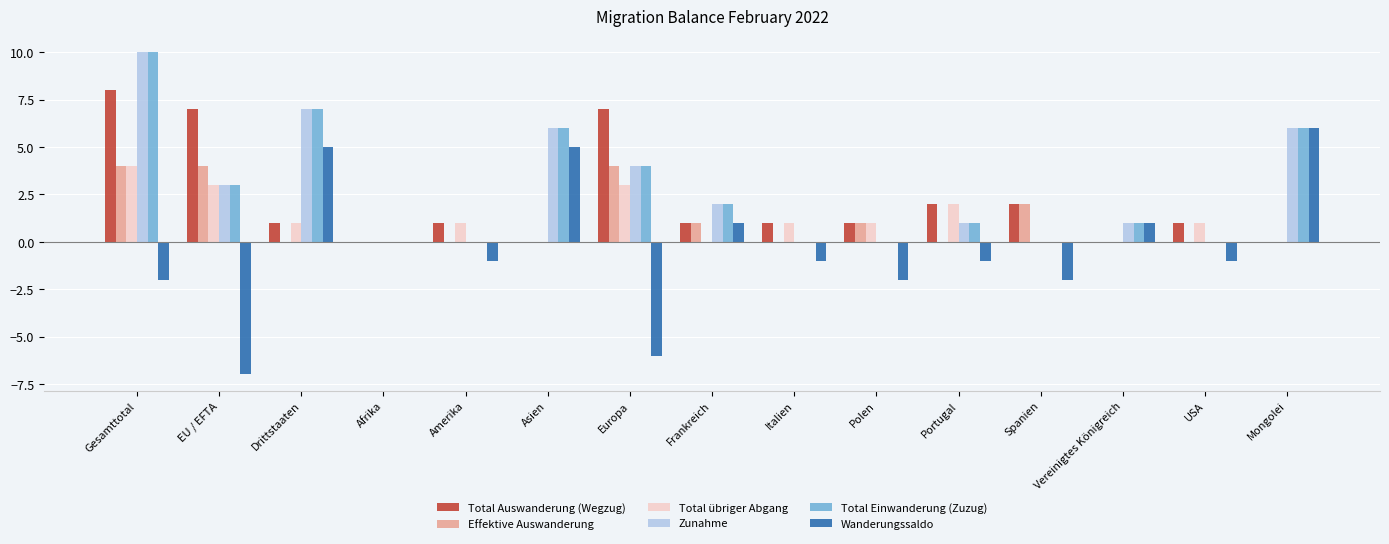

What is the spread (max minus min) of values at Italien?

2